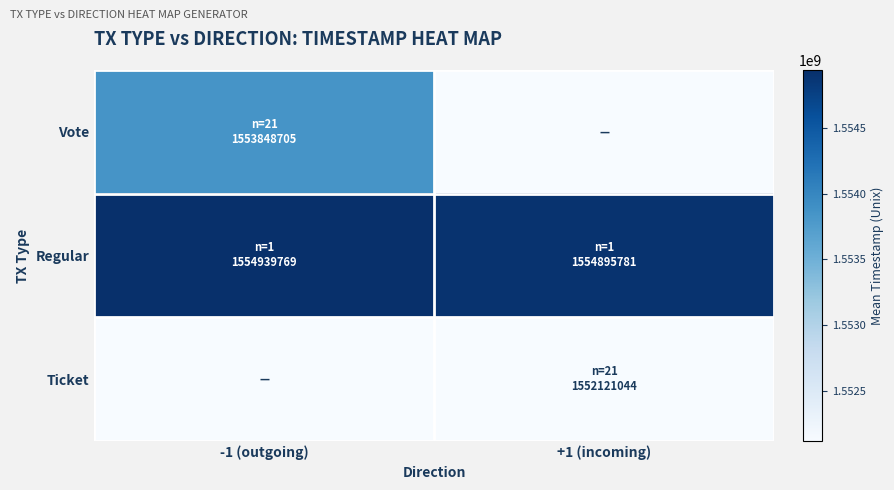

What is the total value across all series at -1 (outgoing)?

3108788474